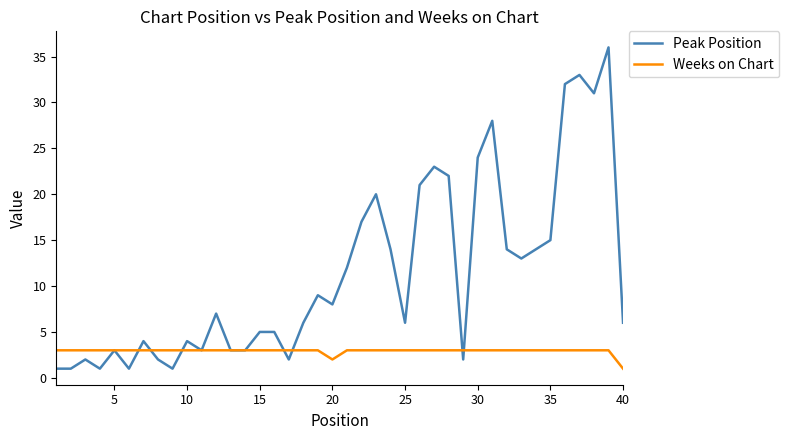

What are all the series names shown in the legend?

Peak Position, Weeks on Chart